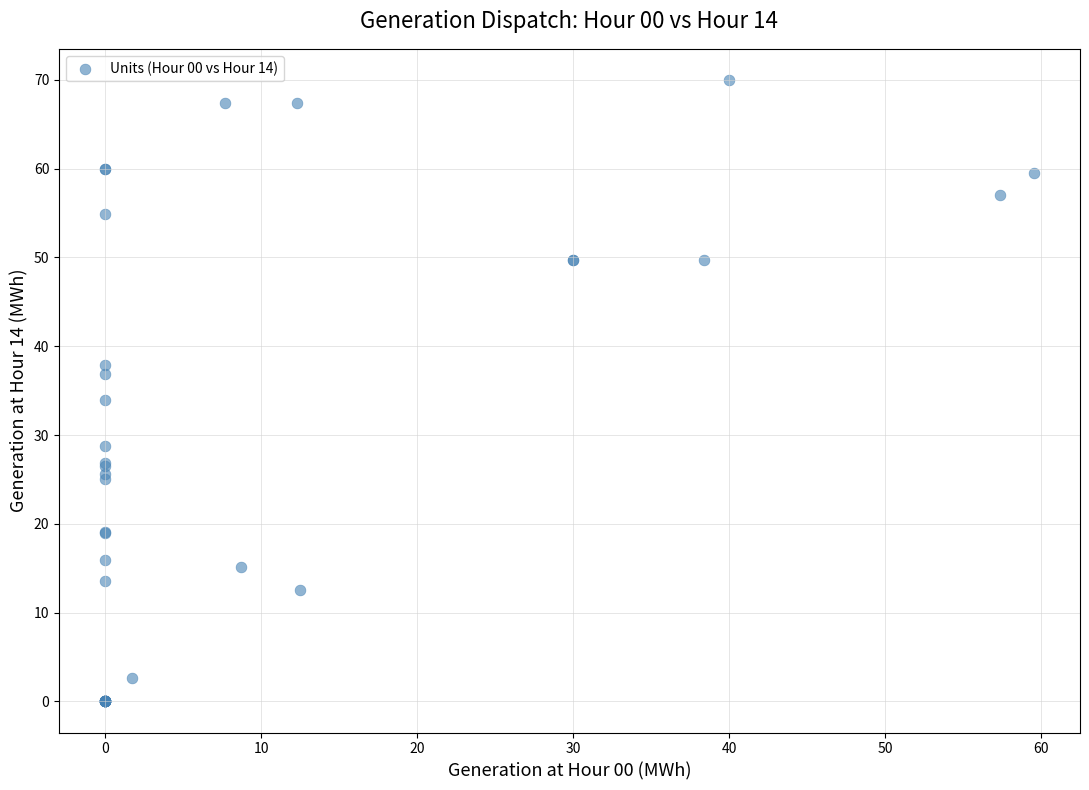

What Y value in the scatter plot is closest to 35?

34.0